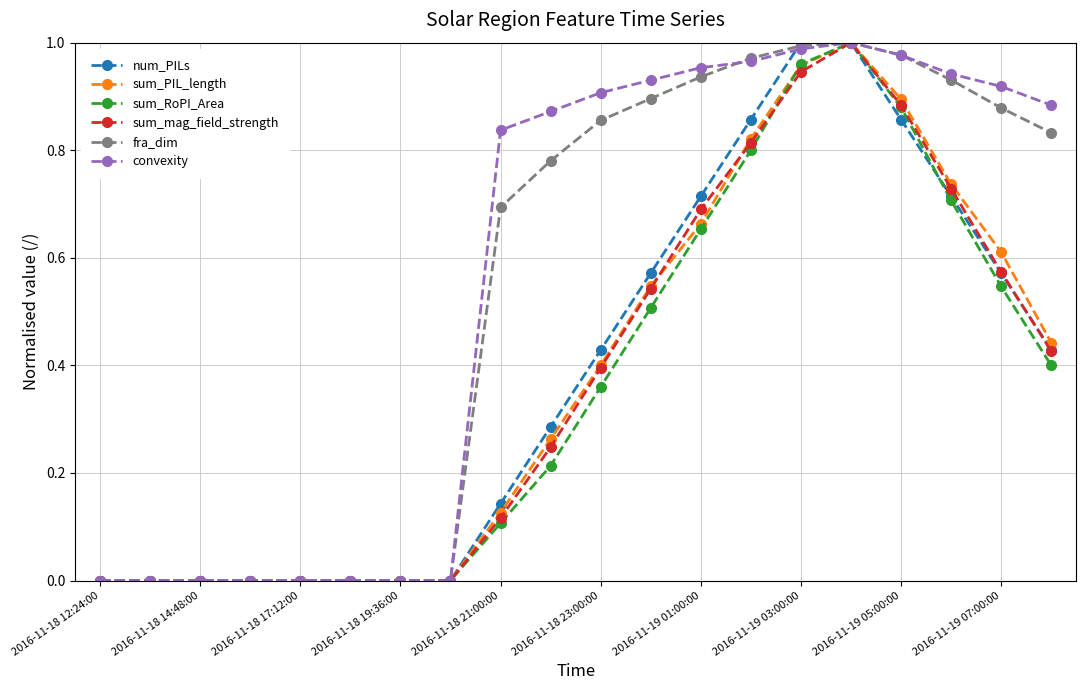

Count the number of data series in this chart.

6